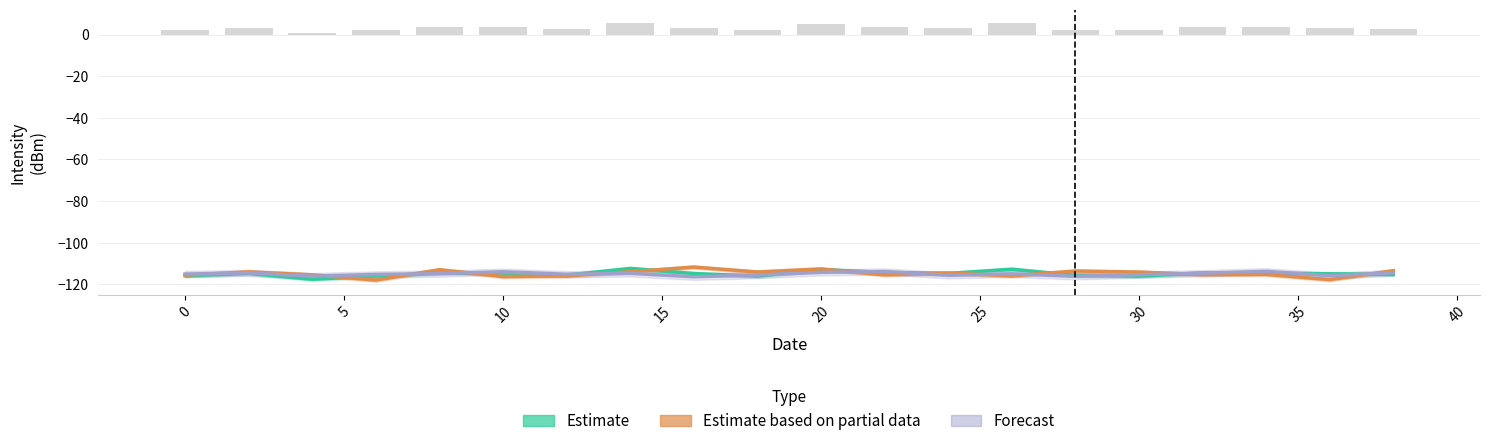

Reading right to left, extract all data points from this chart.

Estimate: -115.2	-114.9	-114.6	-114.4	-116.0	-115.7	-112.7	-114.7	-114.2	-112.9	-116.0	-114.8	-112.3	-115.5	-114.5	-114.6	-116.0	-117.5	-114.7	-115.8
Estimate based on partial data: -113.4	-117.7	-115.2	-115.3	-114.1	-113.6	-115.9	-114.5	-115.4	-112.6	-114.0	-111.7	-113.9	-115.9	-116.2	-112.9	-117.9	-115.4	-114.0	-115.5
Forecast: -114.4	-115.8	-113.7	-114.6	-115.3	-116.1	-114.9	-115.6	-113.8	-114.2	-115.5	-116.3	-114.7	-115.1	-113.9	-114.8	-115.2	-116.0	-114.5	-115.0